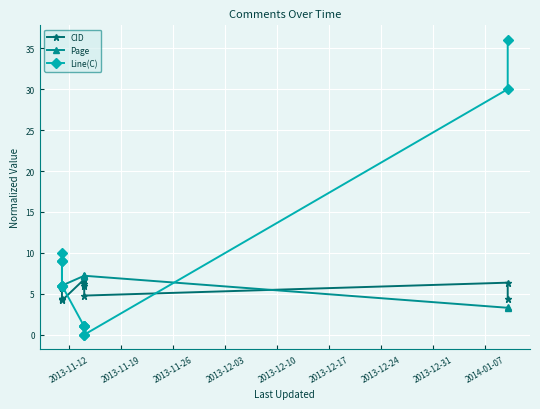

Is the value of CID at 2013-12-24 greater than the value of Line(C) at 11?

No